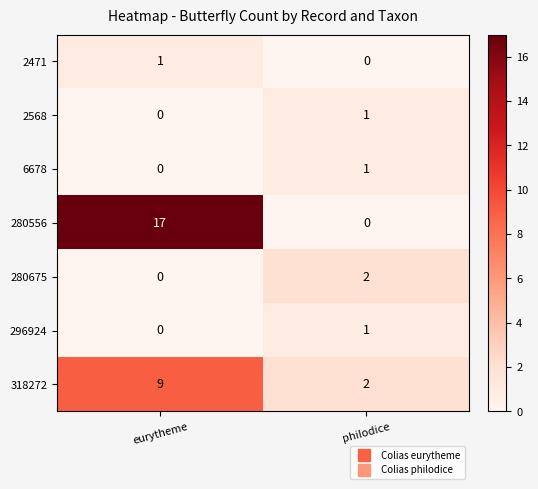

What is the difference between the maximum and minimum values in the 280556 series?

17